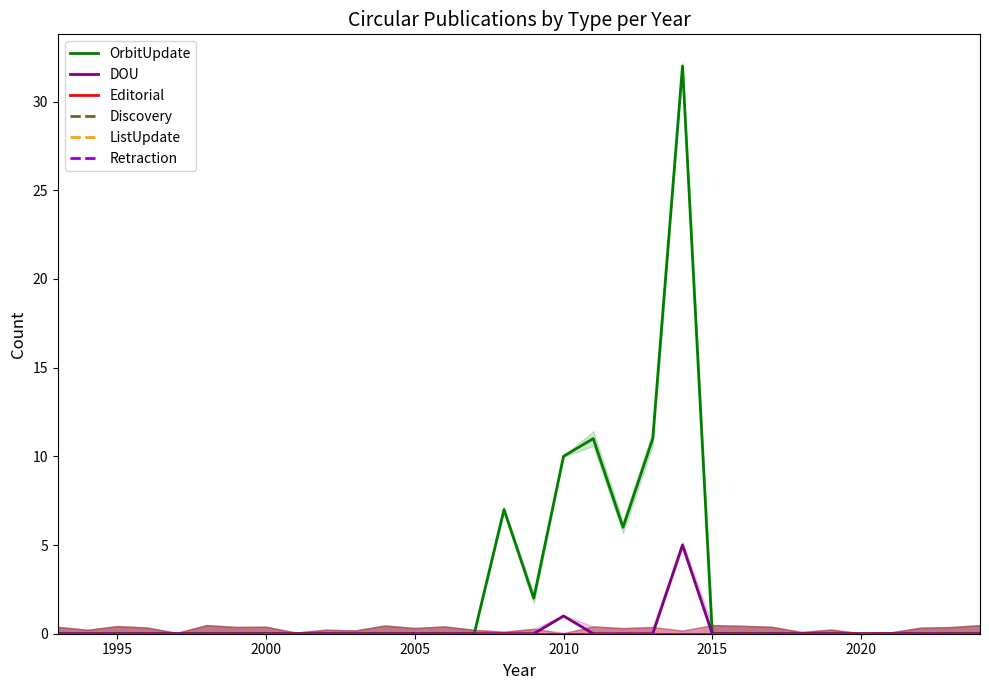

At how many categories does at least one series exceed 21?

1